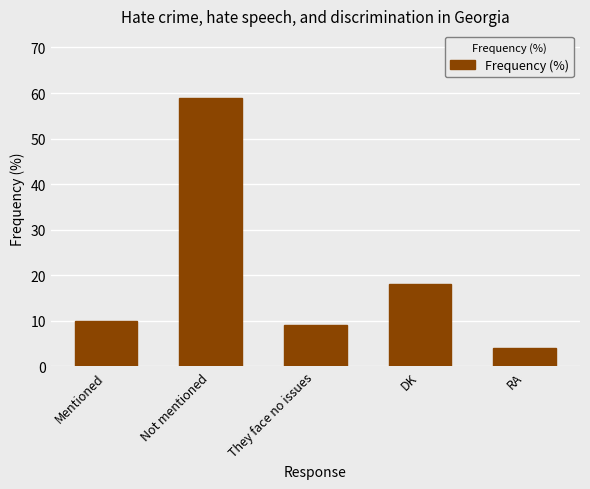

The value at RA is 4. True or false?

True